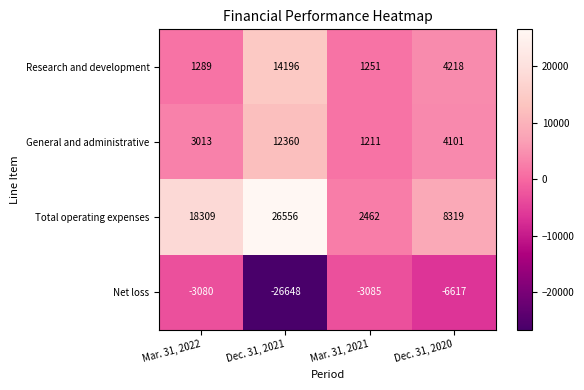

What is the difference between the General and administrative values at Dec. 31, 2021 and Mar. 31, 2022?

9347